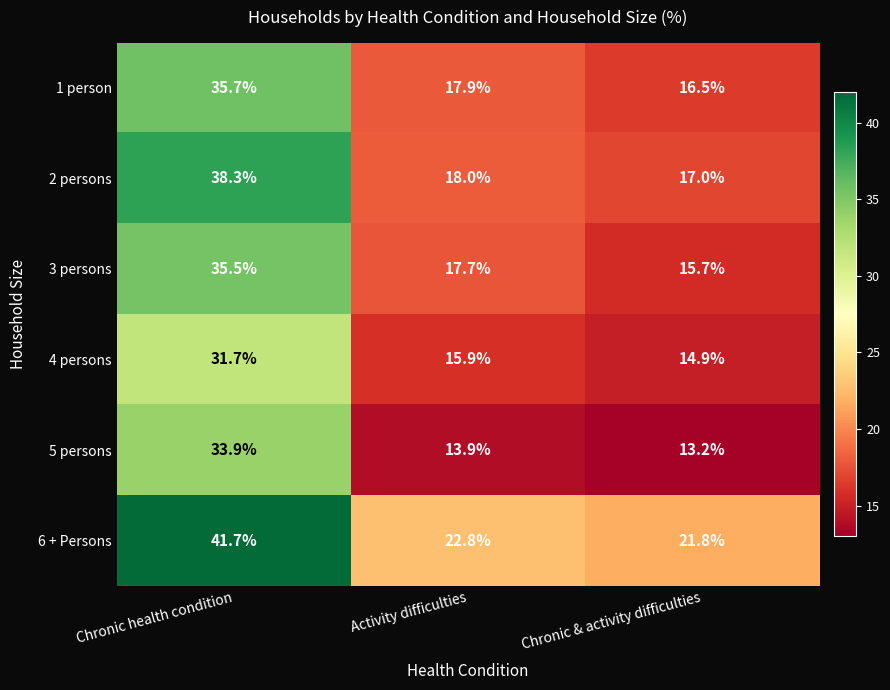

At how many categories does at least one series exceed 30?

1